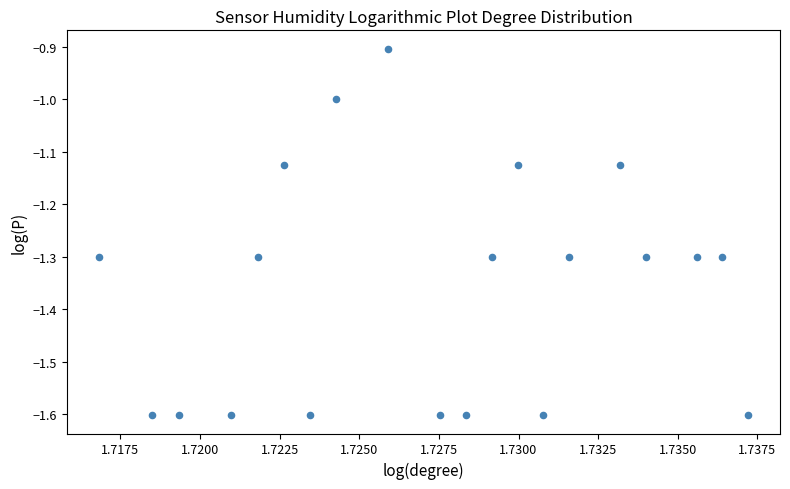

What is the range of Y values (max minus min)?

0.7